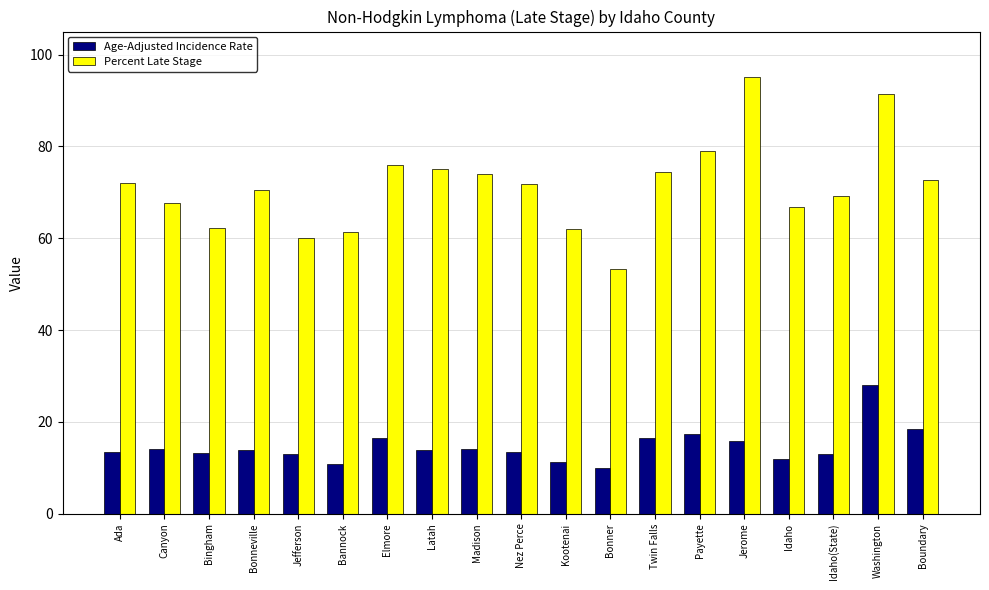

Which series has the widest spread of values?

Percent Late Stage